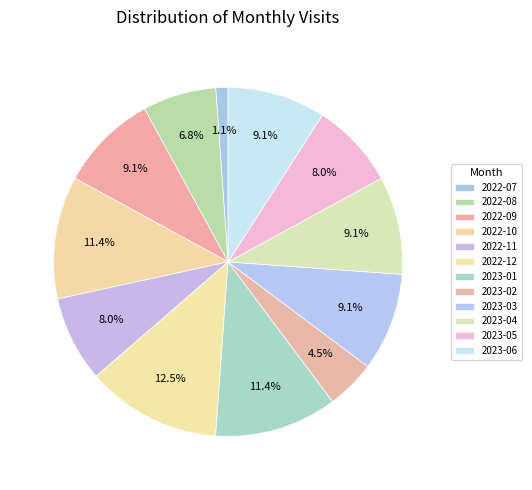

Is there a majority slice in this chart?

No